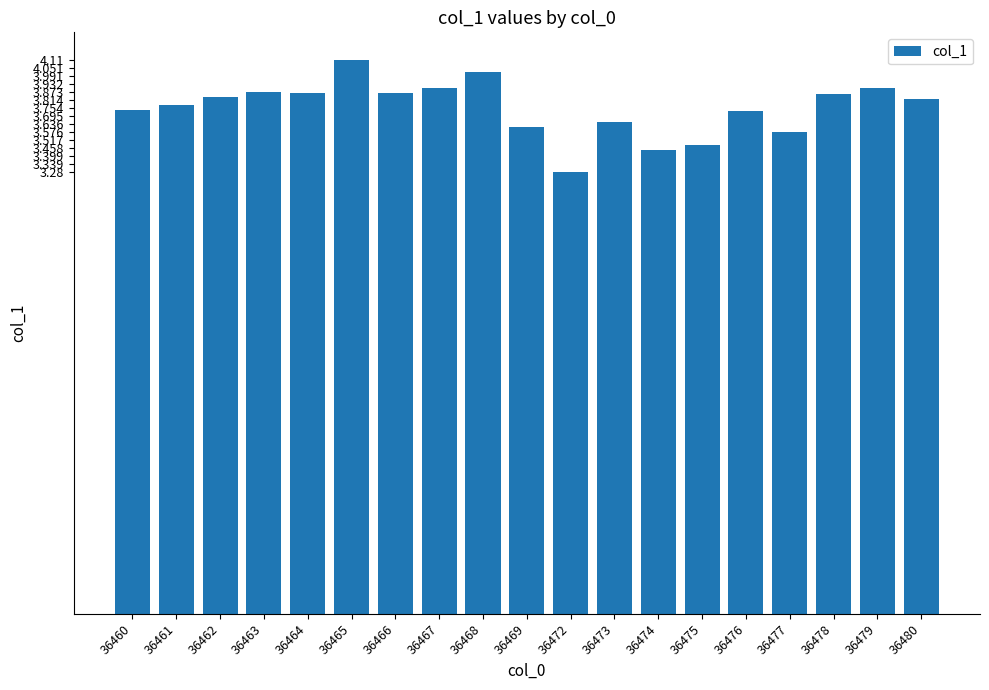

What is the maximum value shown in the chart?

4.1